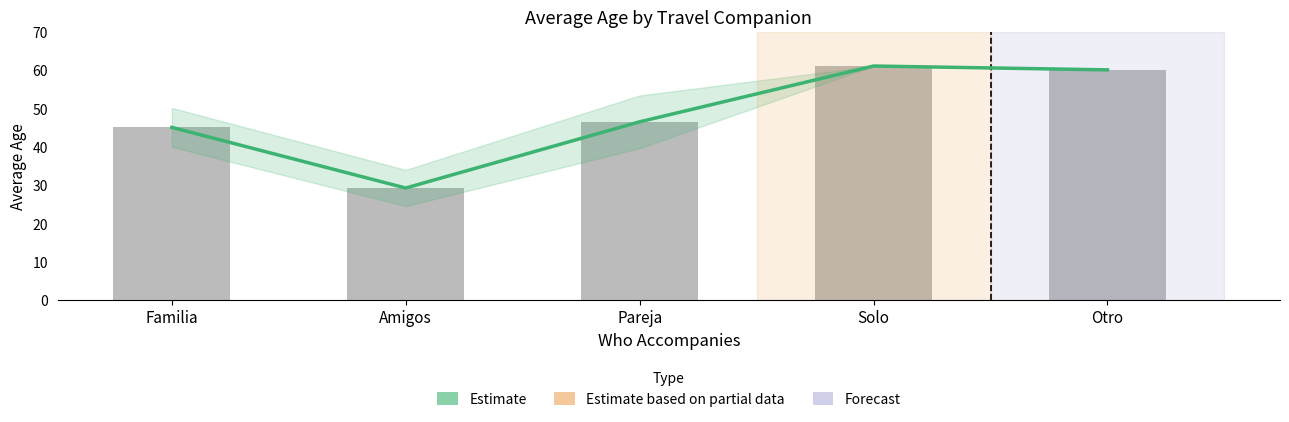

What is the difference between the Estimate values at Otro and Pareja?

13.5